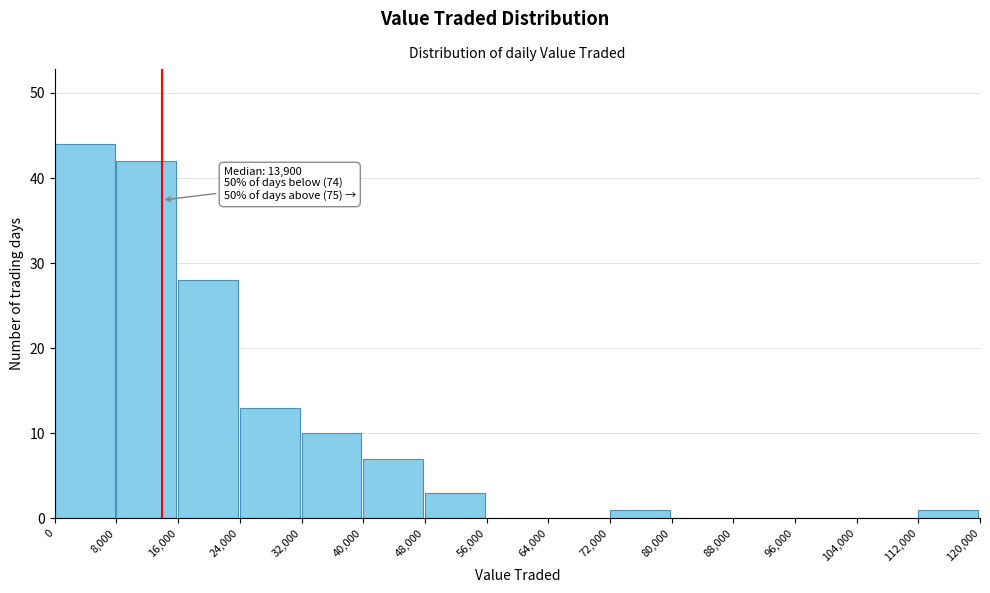

Which range on the x-axis has the tallest bar?

0 to 8,000